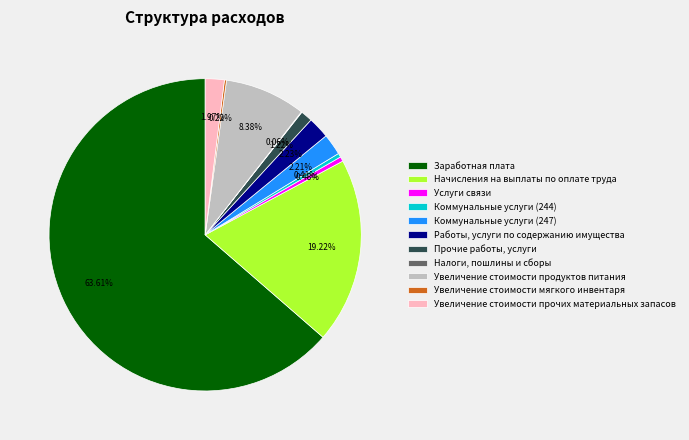

What is the largest slice in the pie chart?

Заработная плата